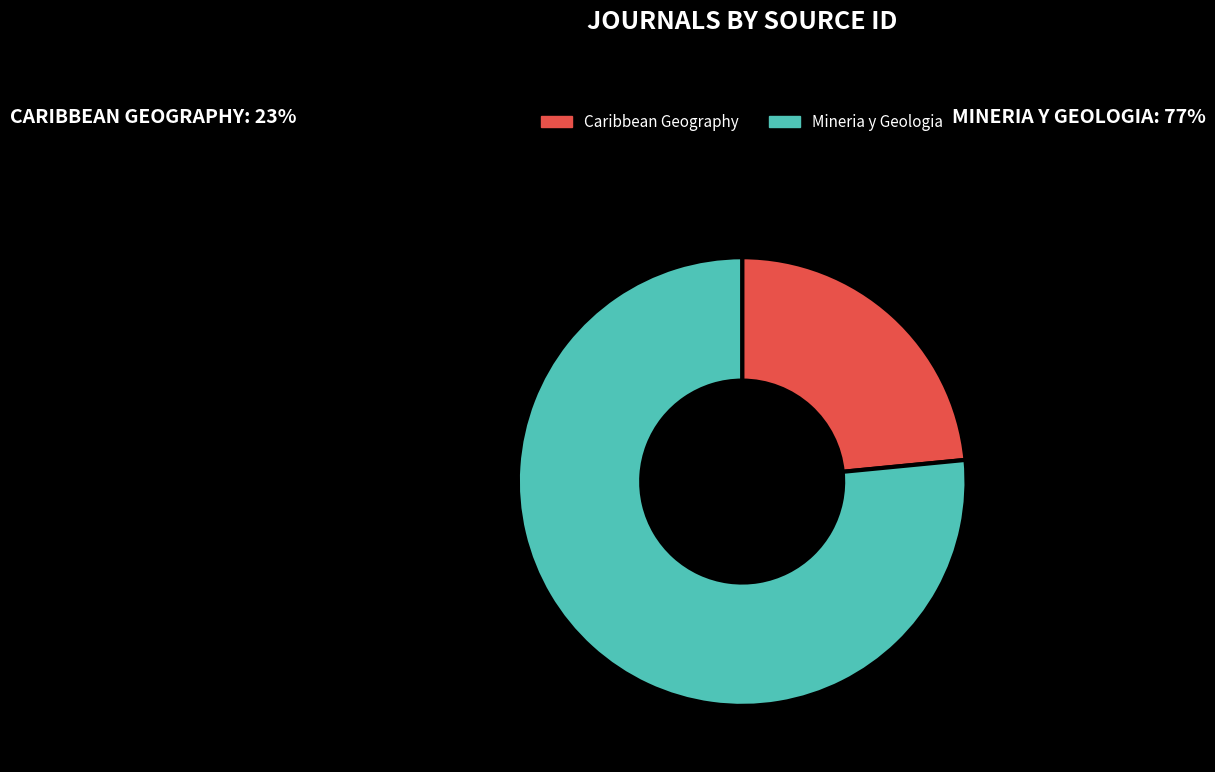

Is it true that Mineria y Geologia is 77% of the pie?

True